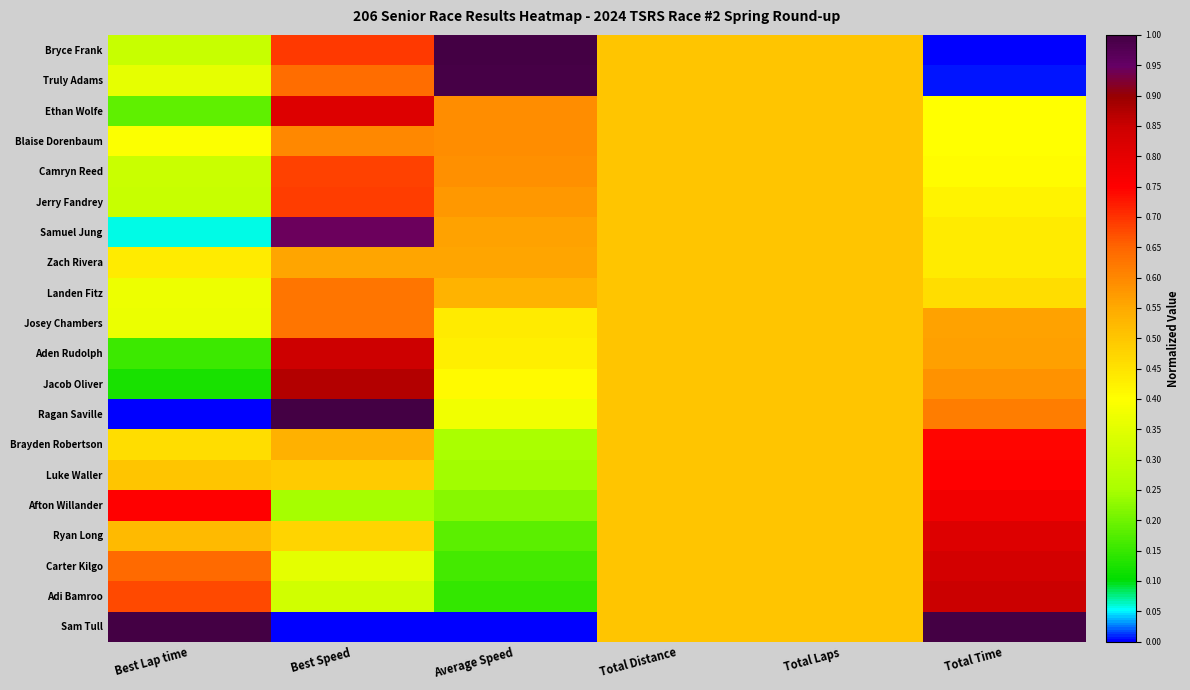

What is the difference between the highest and lowest values at Total Time?

1.0